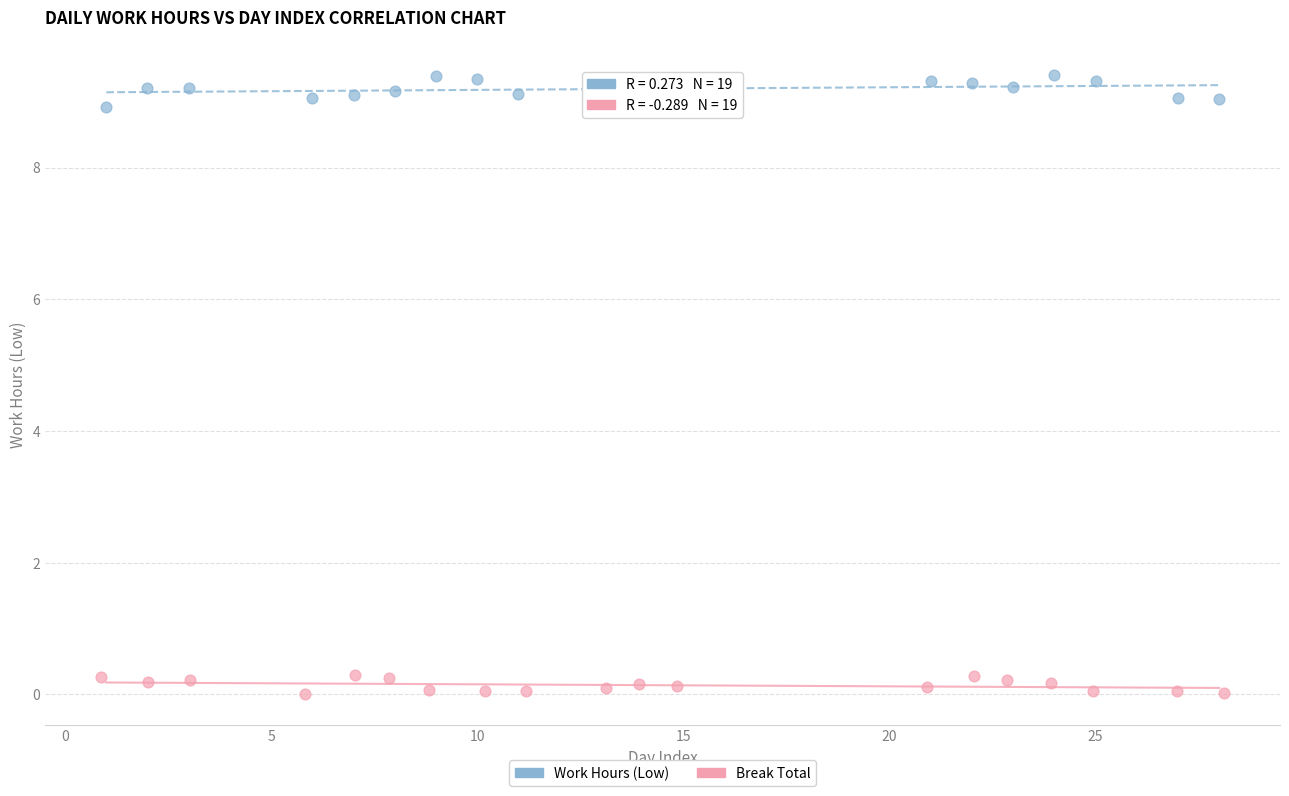

What are all the series names shown in the legend?

Work Hours (Low), Break Total